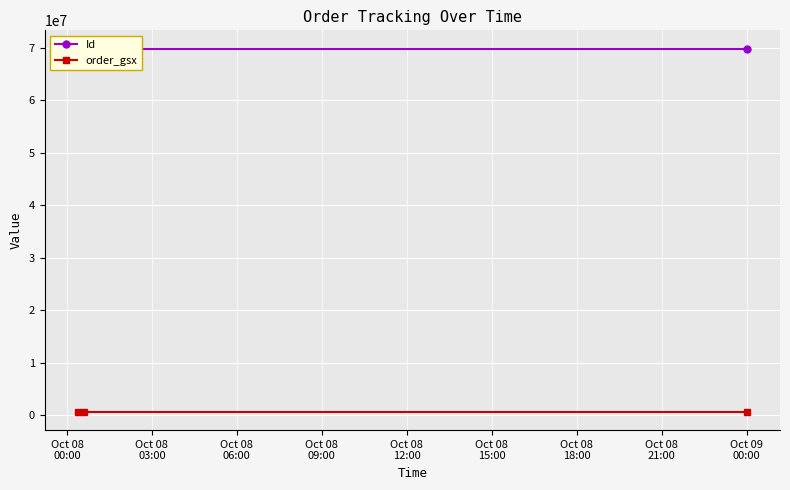

Is this an area chart (filled region under the line)?

No